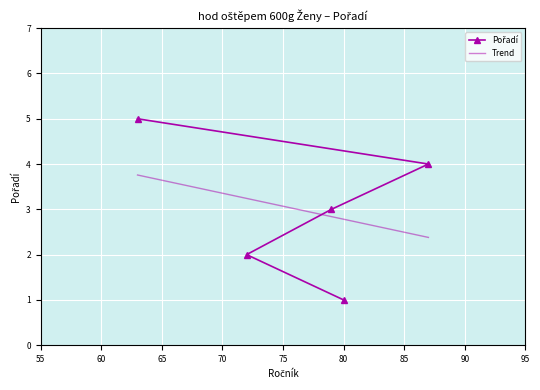

Which series has the largest range (max minus min)?

Pořadí